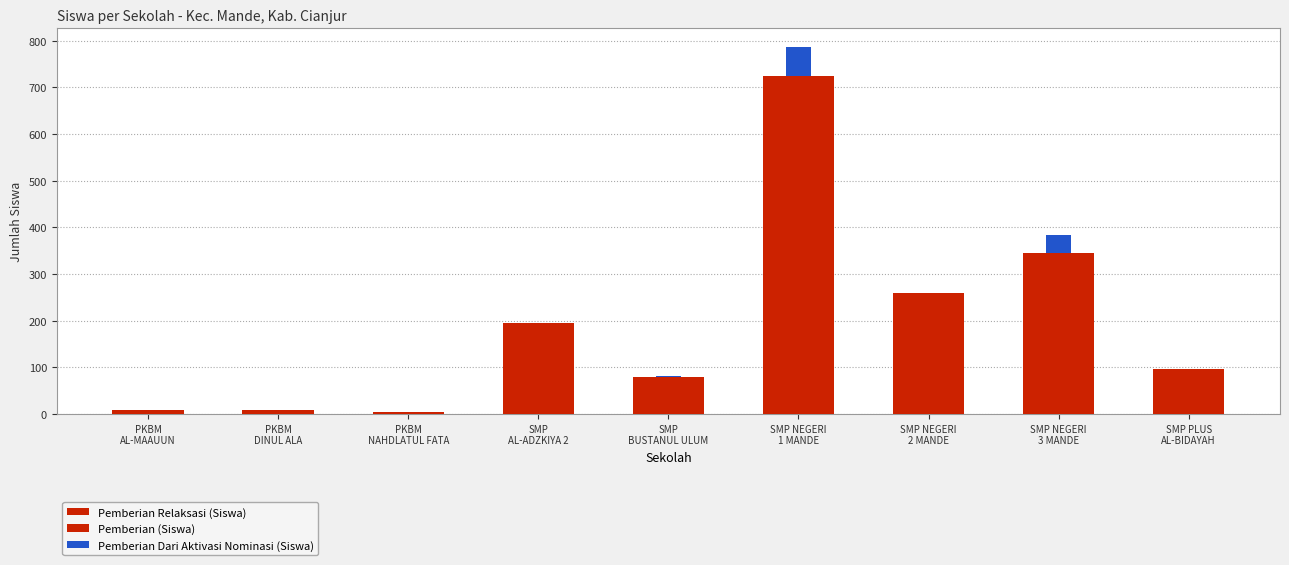

What is the value of the Pemberian Relaksasi (Siswa) bar at the 3rd from the left?

5